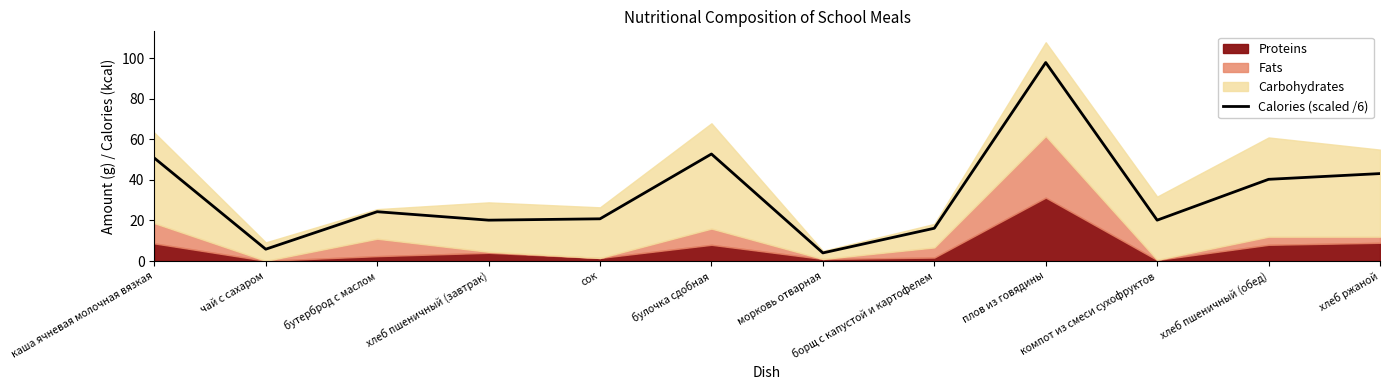

Reading right to left, list all the values displayed in this chart.

хлеб ржаной=43.2	хлеб пшеничный (обед)=40.3	компот из смеси сухофруктов=20.2	плов из говядины=98.0	борщ с капустой и картофелем=16.2	морковь отварная=4.0	булочка сдобная=52.8	сок=20.8	хлеб пшеничный (завтрак)=20.2	бутерброд с маслом=24.3	чай с сахаром=5.8	каша ячневая молочная вязкая=50.8